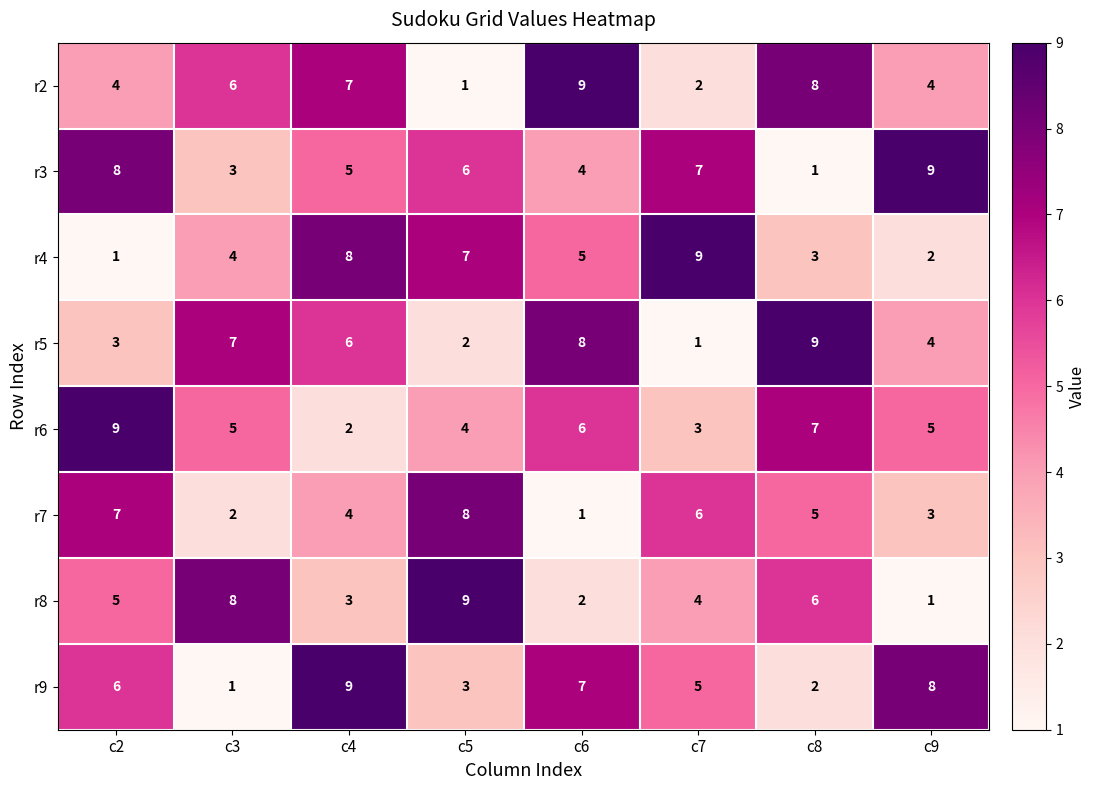

Count the number of data series in this chart.

8